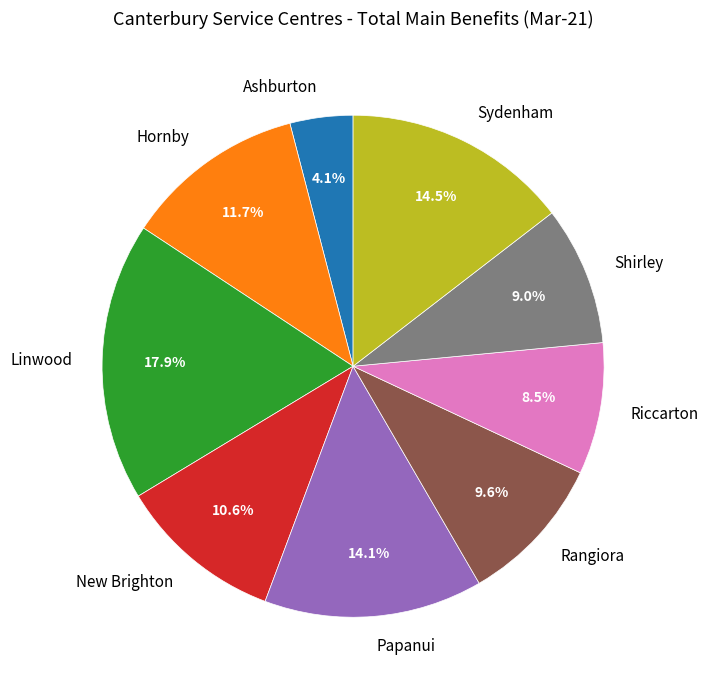

How many slices are in this pie chart?

9